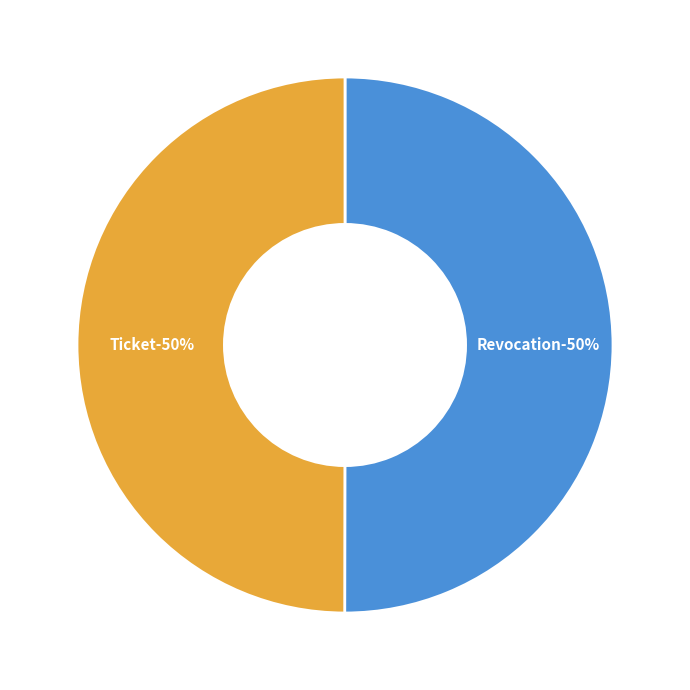

How many slices are in this pie chart?

2